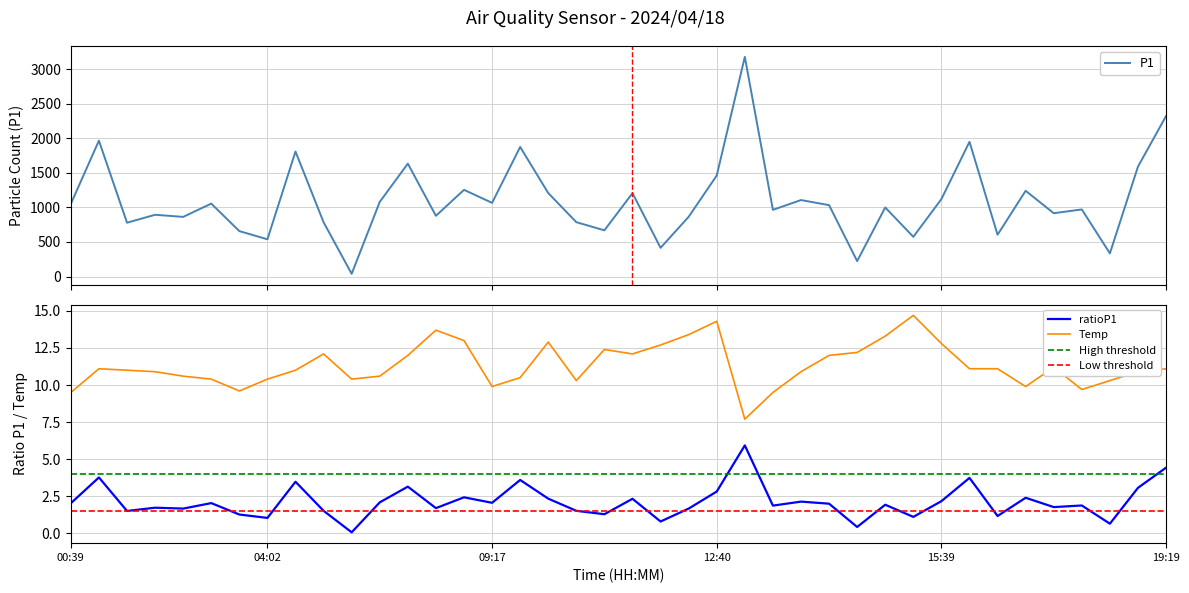

The value of ratioP1 at 00:39 is 2.0. True or false?

True